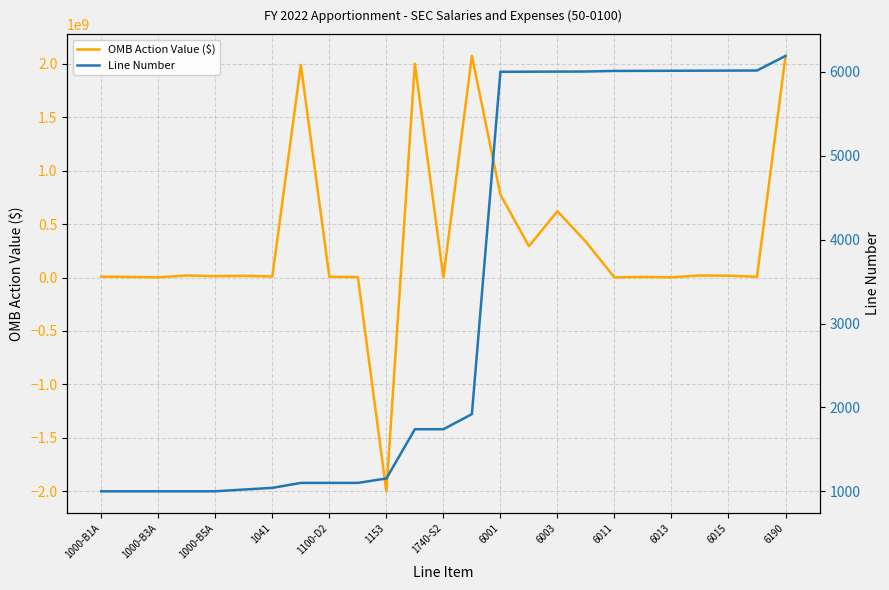

What is the total value across all series at 1000-B1A?

7944321